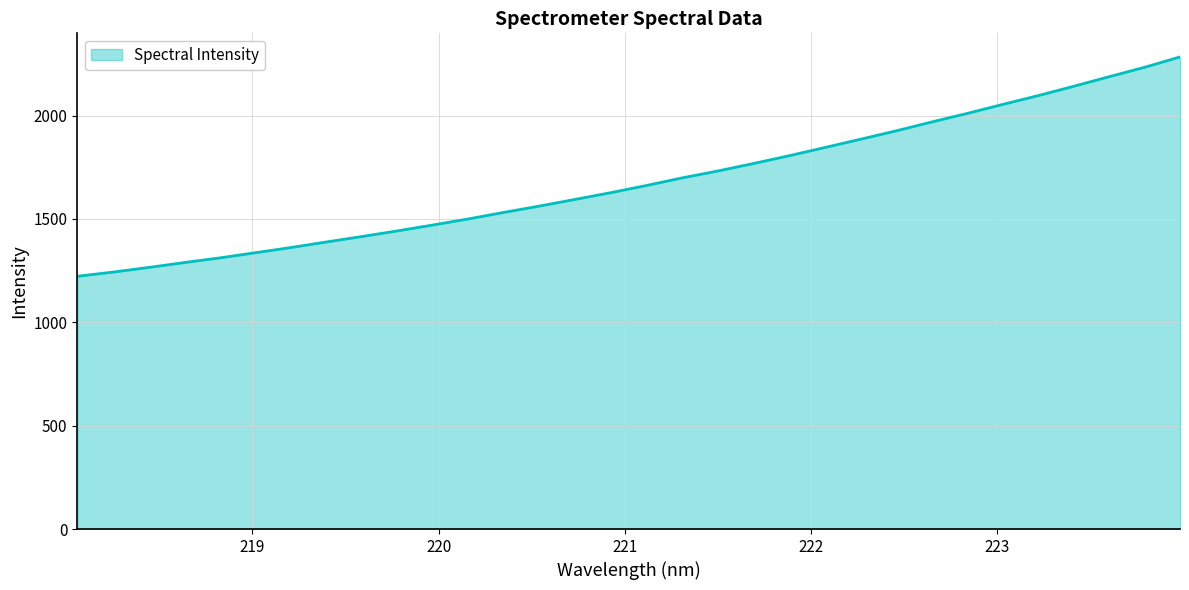

Does the chart display data point markers on the line(s)?

No